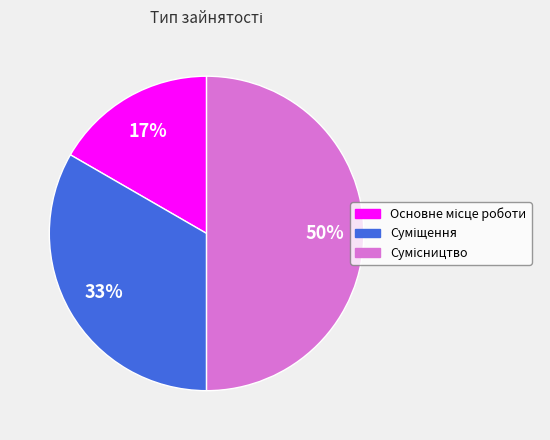

To the nearest percent, what is the difference between the largest and smallest slice percentages?

33%